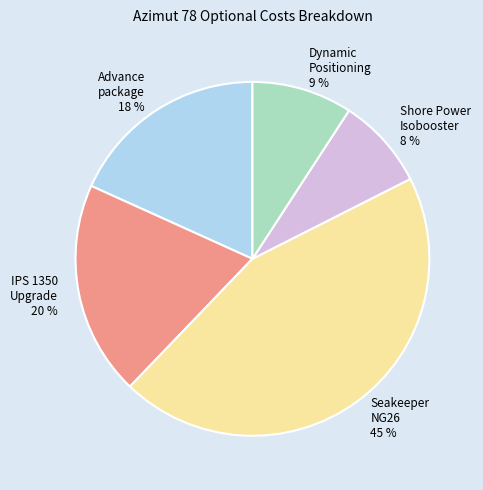

To the nearest percent, what is the average slice percentage?

20%